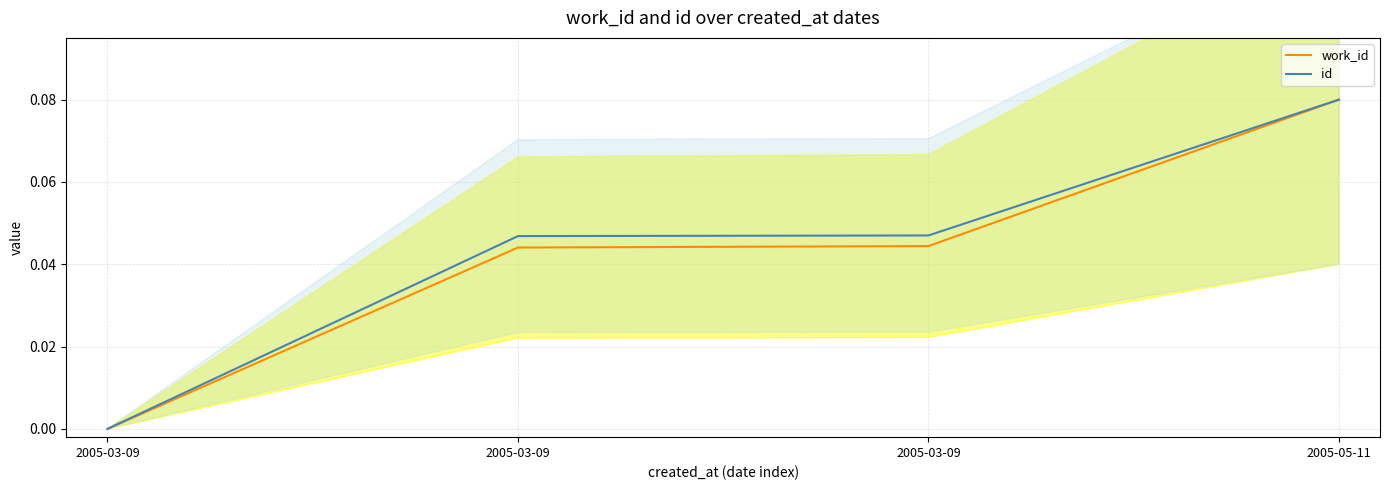

Does the chart display data point markers on the line(s)?

No